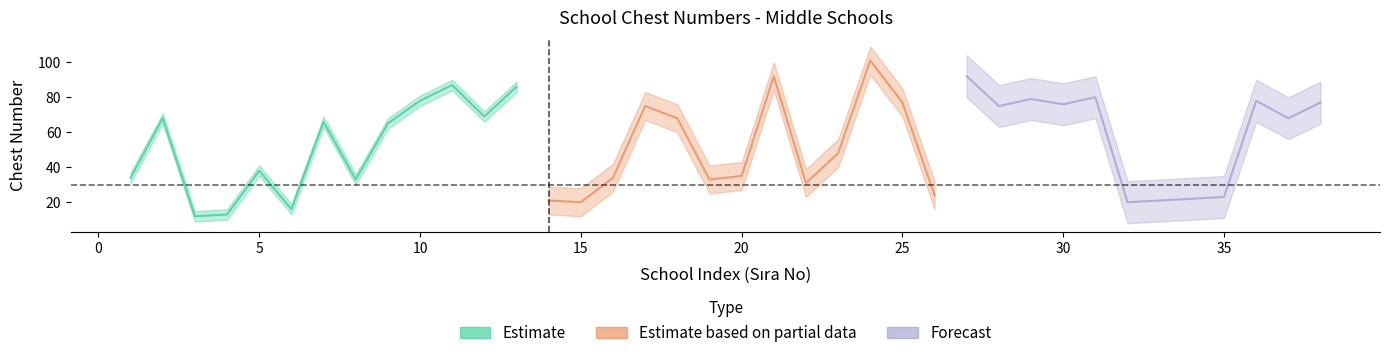

Which series has the largest range (max minus min)?

Estimate based on partial data